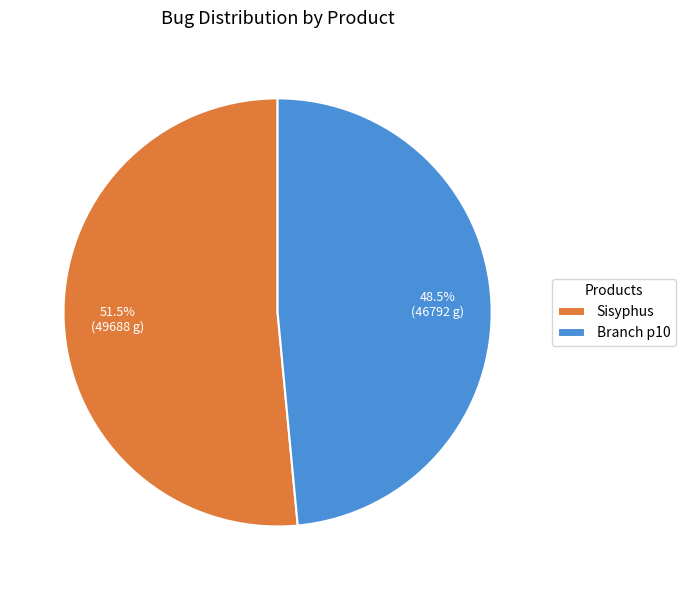

Count the number of slices in the pie.

2